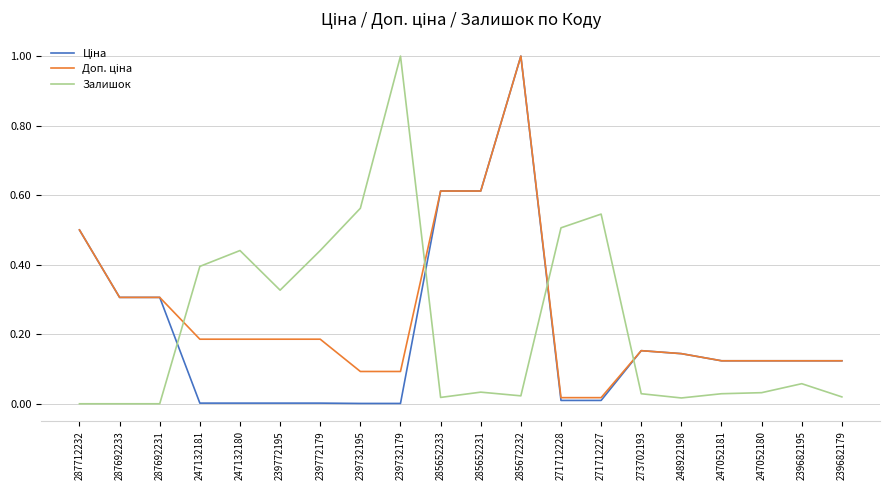

What is the maximum value for Залишок?

1.0